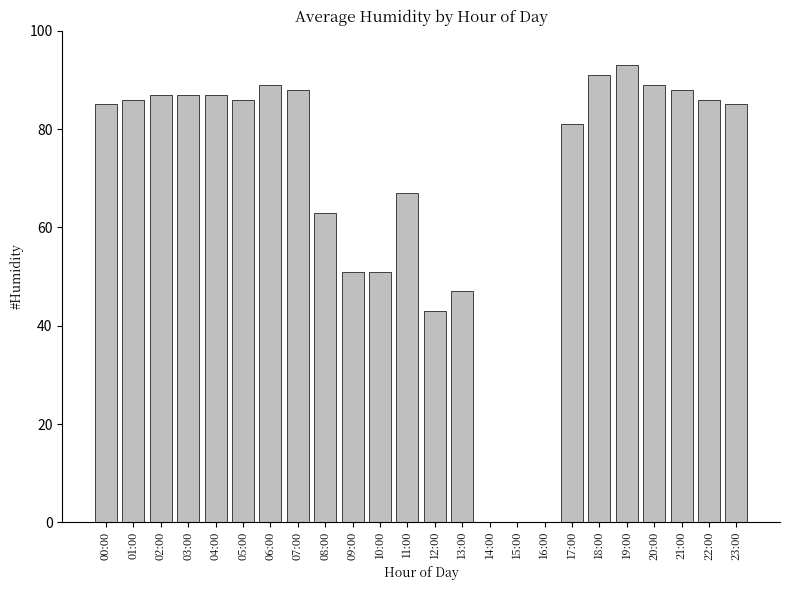

Is it true that the value at 08:00 is 63?

True